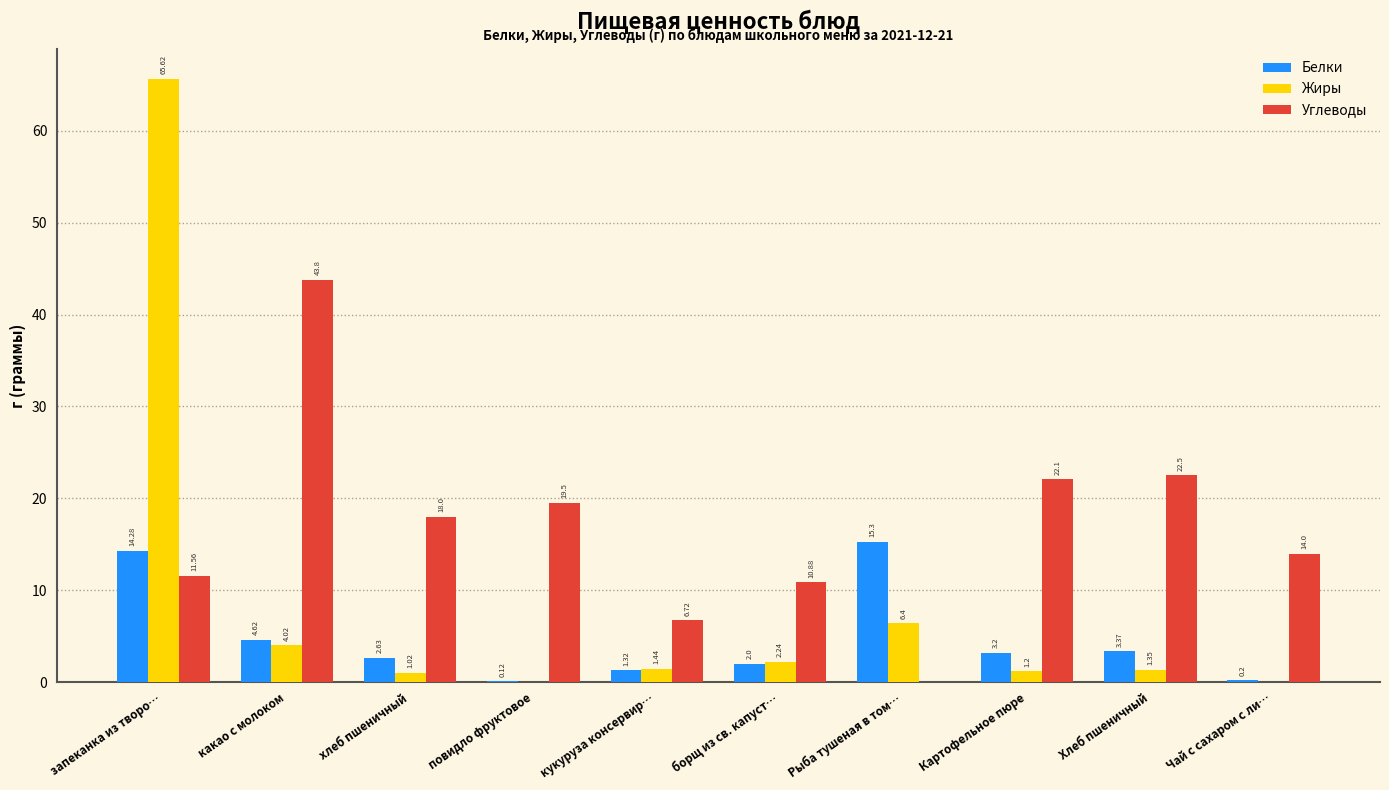

What is the sum of the Углеводы values at борщ из св. капуст… and повидло фруктовое?

30.4